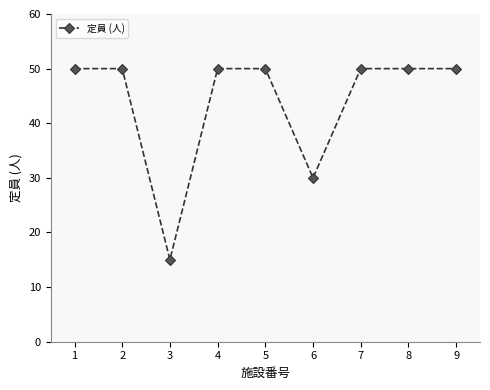

Where is the first local minimum?

3